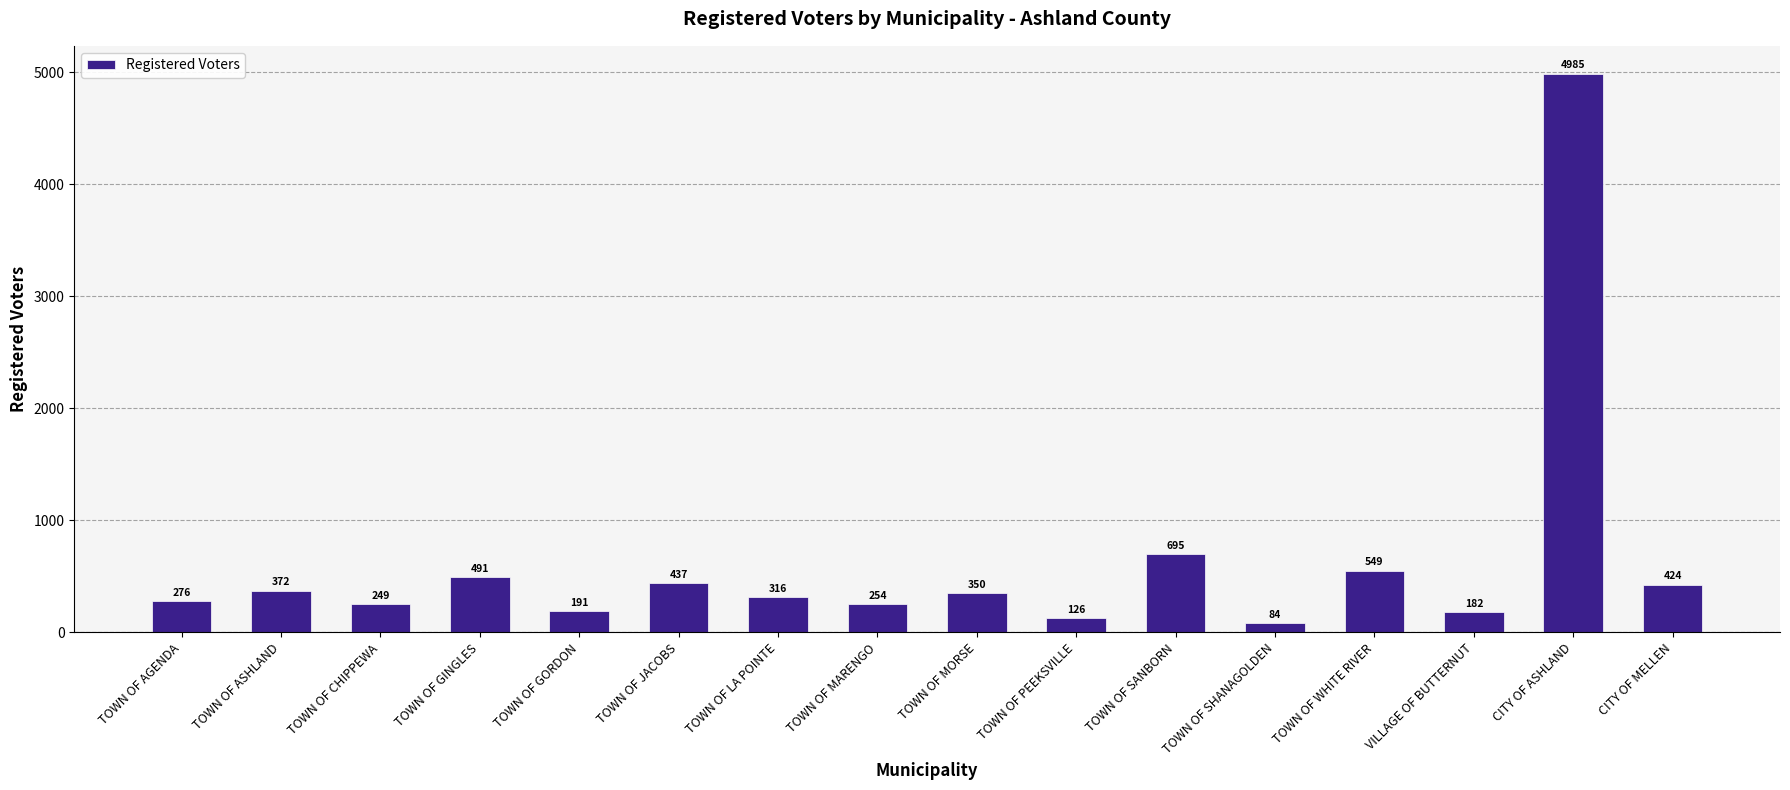

What is the approximate value at TOWN OF MARENGO, to the nearest 10?

250